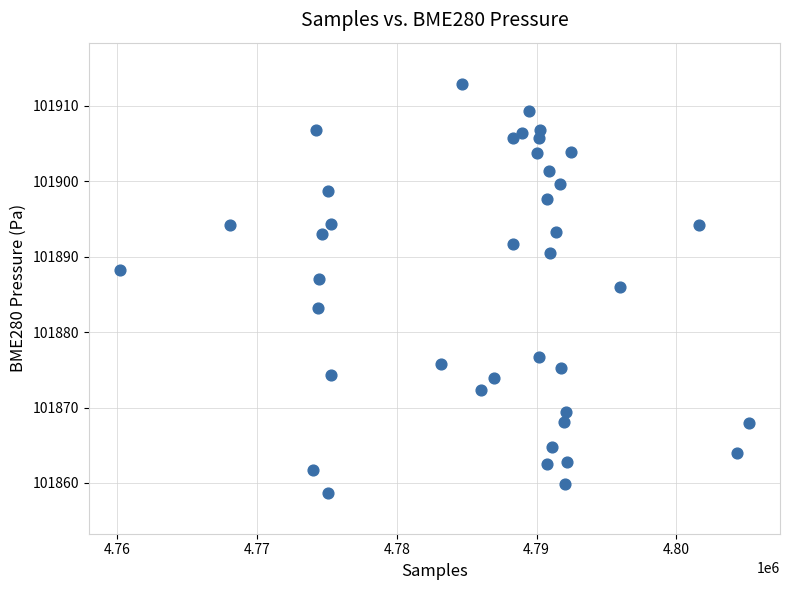

What is the range of X values (max minus min)?

44971.0